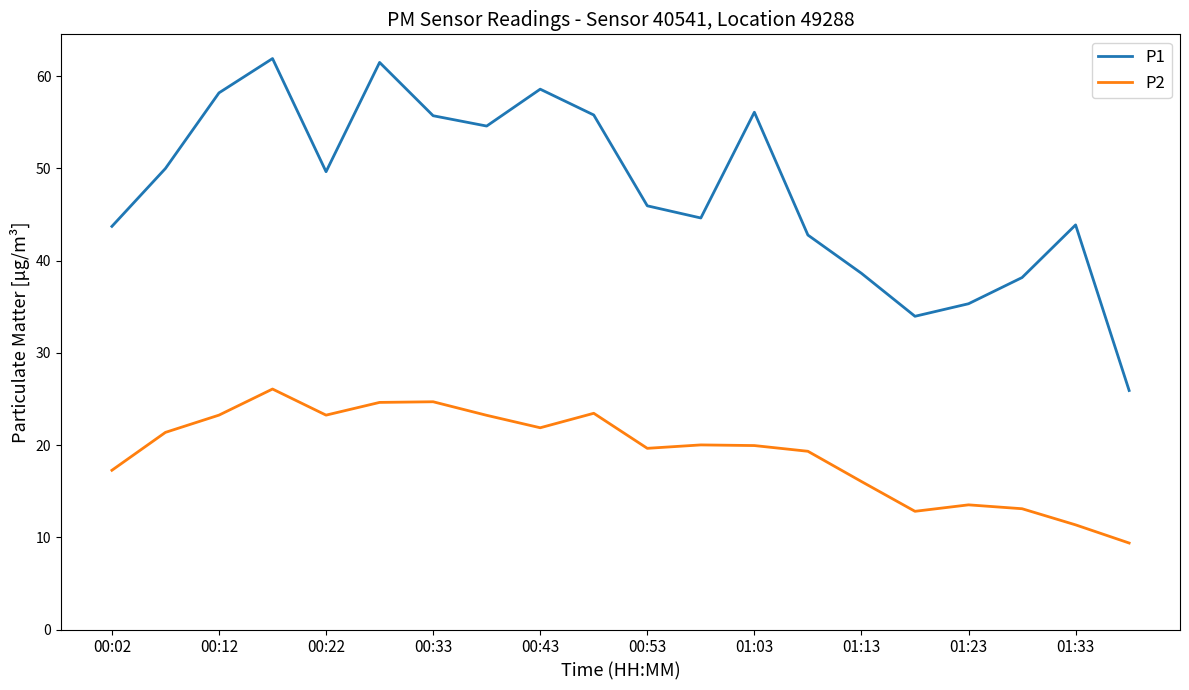

Which series has the largest total across all categories?

P1